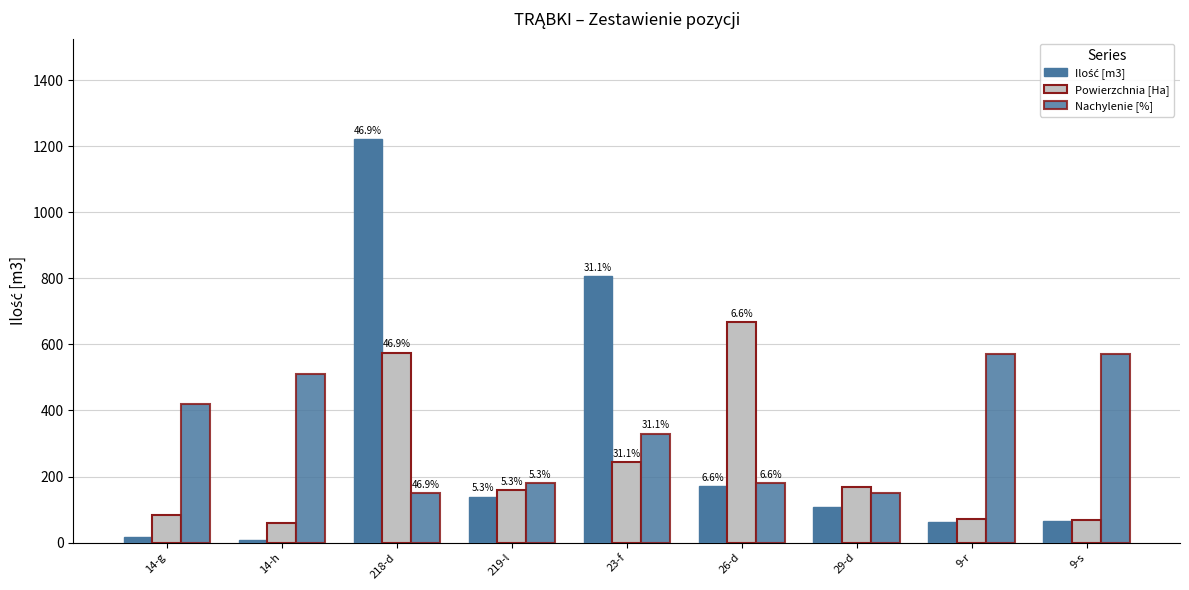

How many data points does each series have?

9